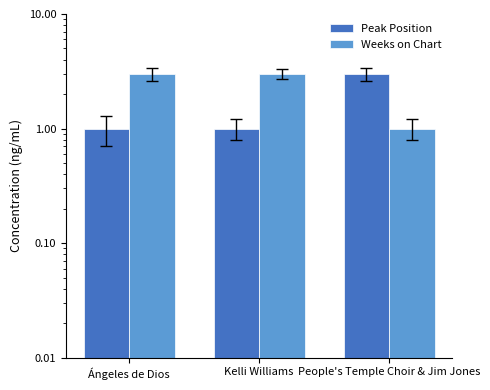

What is the label of the 1st bar from the left?

Ángeles de Dios